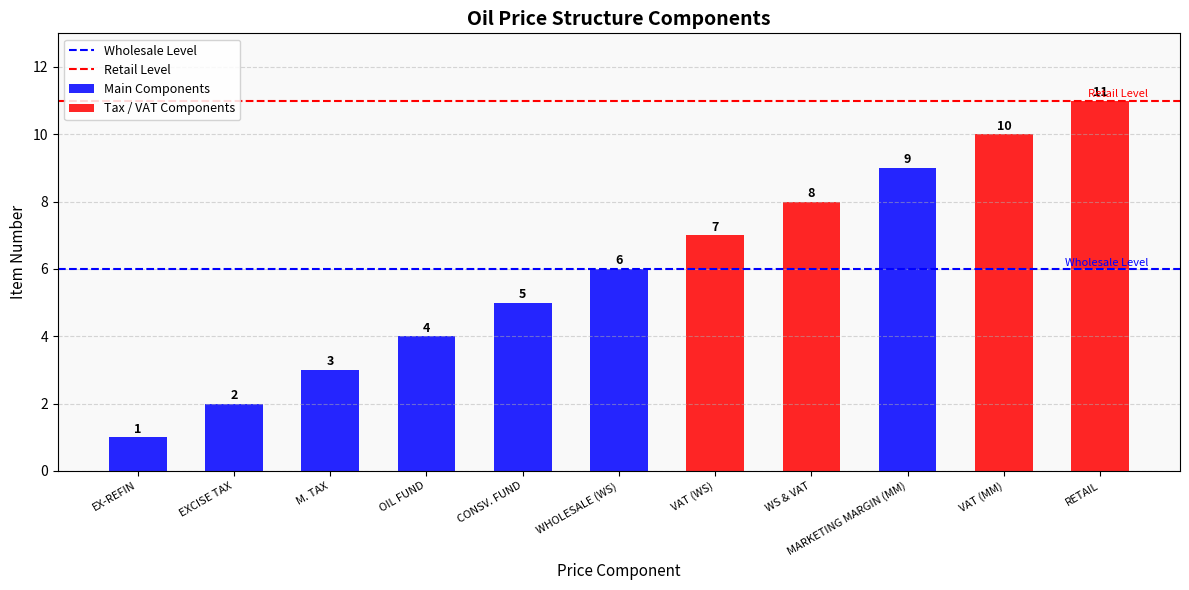

What is the sum of all values?

66